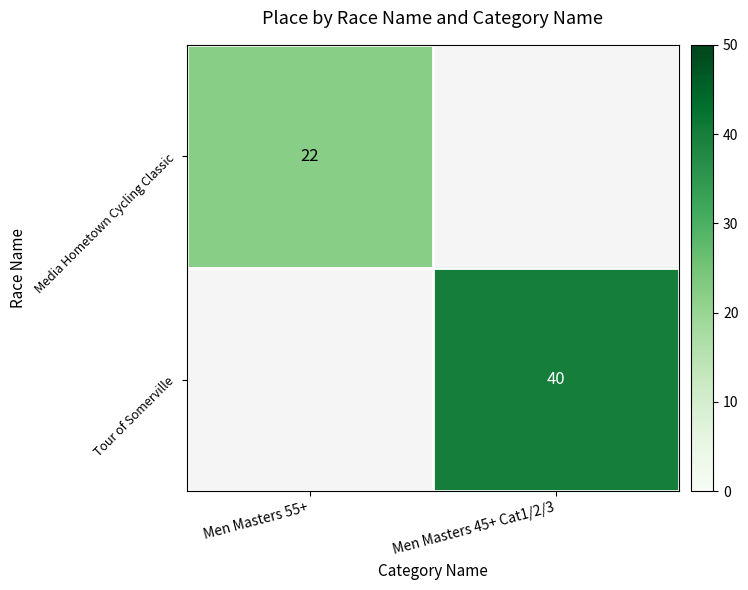

Which has a higher value, Men Masters 55+ or Men Masters 45+ Cat1/2/3?

Men Masters 45+ Cat1/2/3